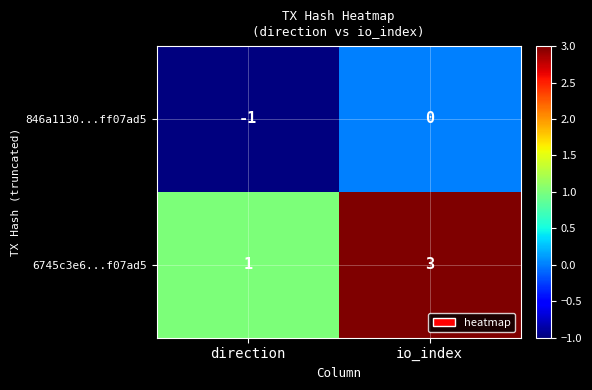

At which label is 846a1130...ff07ad5 closest to 0?

io_index